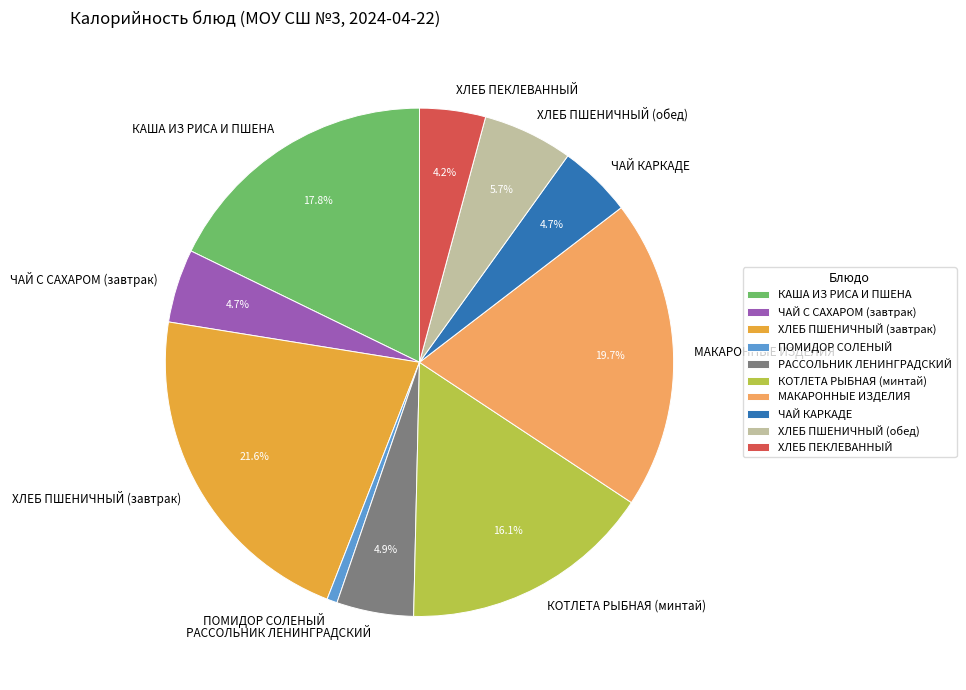

To the nearest percent, what percentage of the pie is РАССОЛЬНИК ЛЕНИНГРАДСКИЙ?

5%